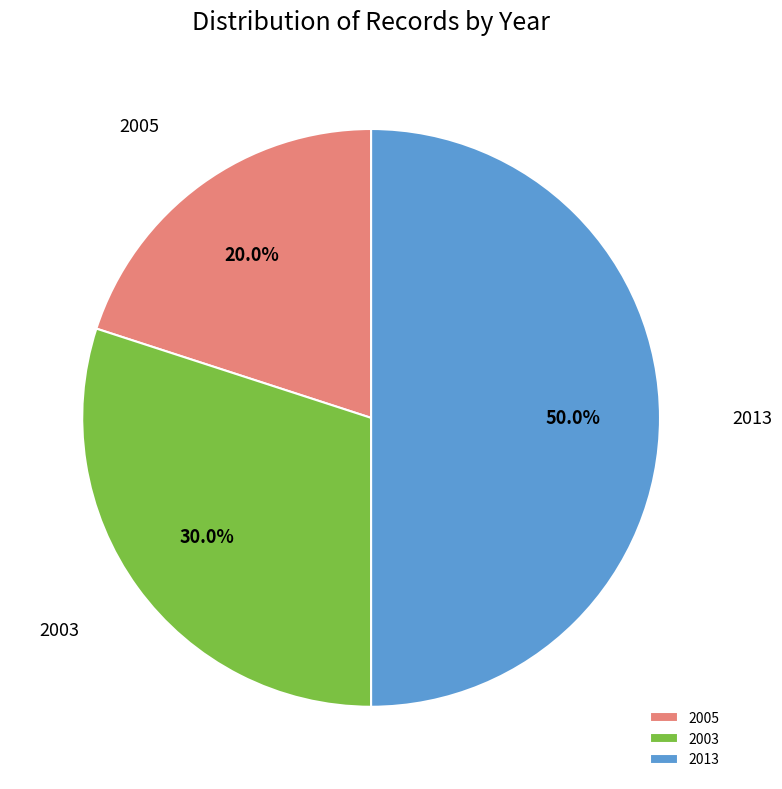

Which has a higher value, 2005 or 2003?

2003